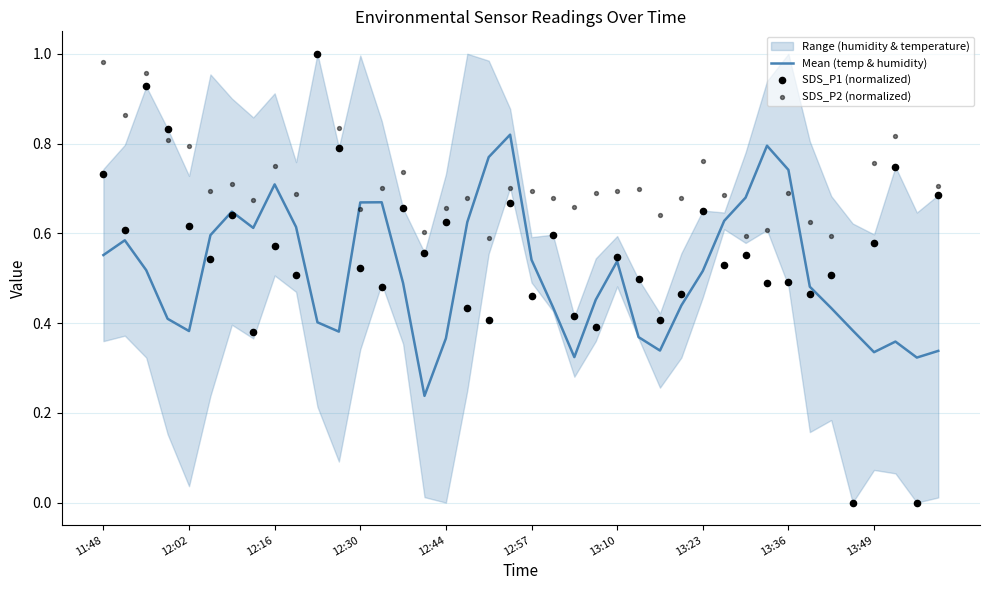

Which series contains the highest Y value?

SDS_P1 (normalized)